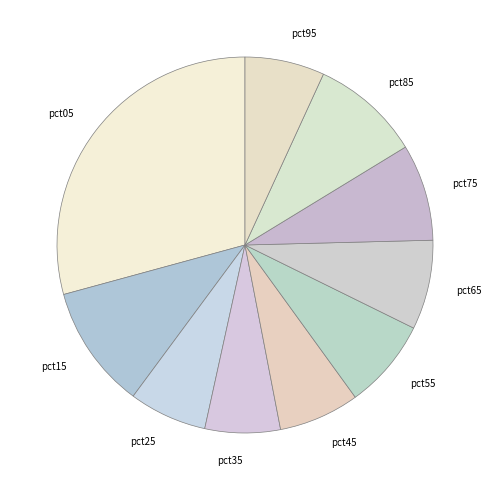

To the nearest percent, what is the difference between the largest and smallest slice percentages?

23%